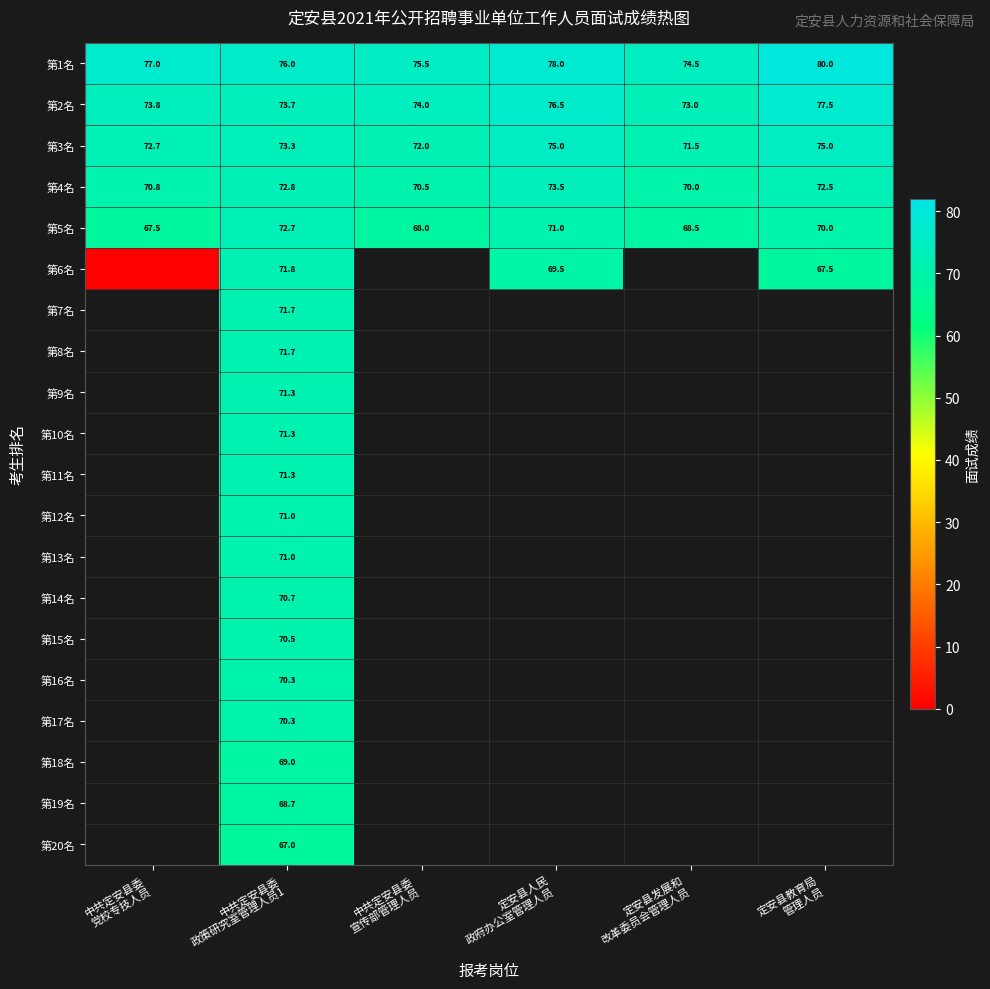

What is the maximum value for 第2名?

77.5